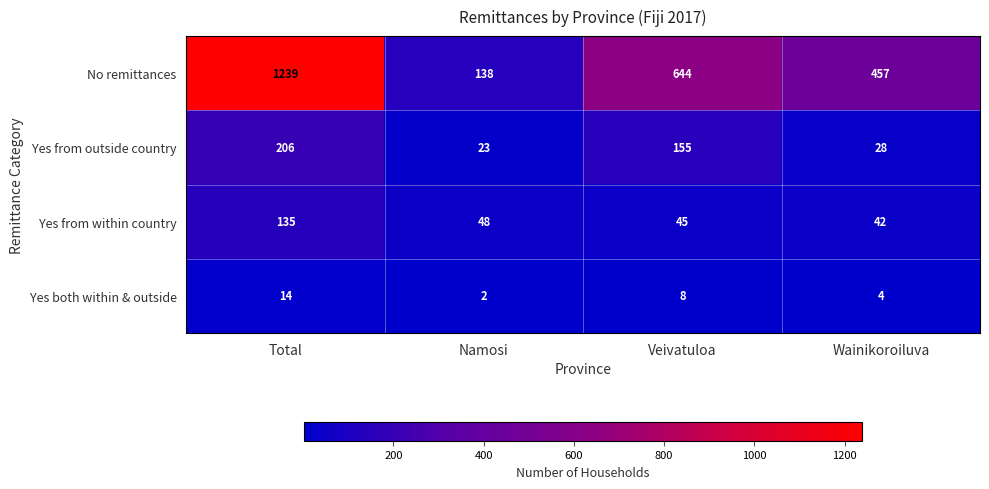

At which label does Yes both within & outside first exceed 8?

Total